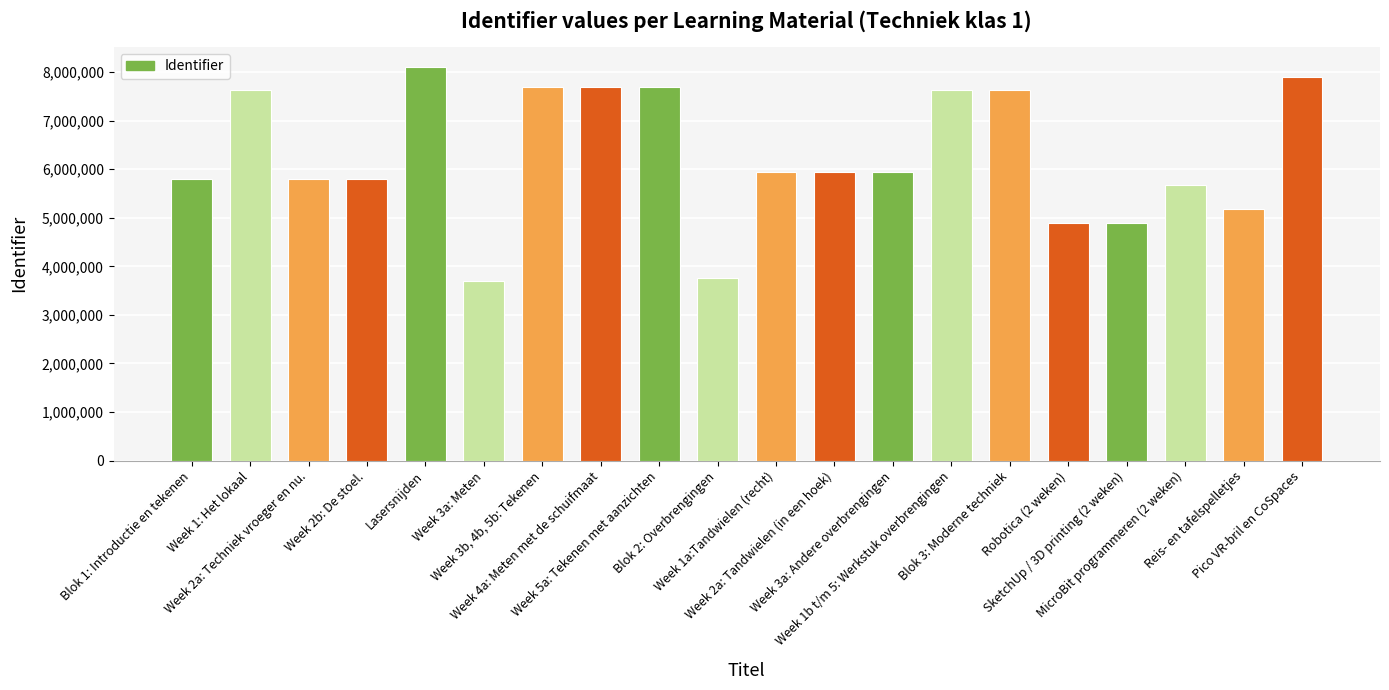

What is the label of the 4th bar from the right?

SketchUp / 3D printing (2 weken)